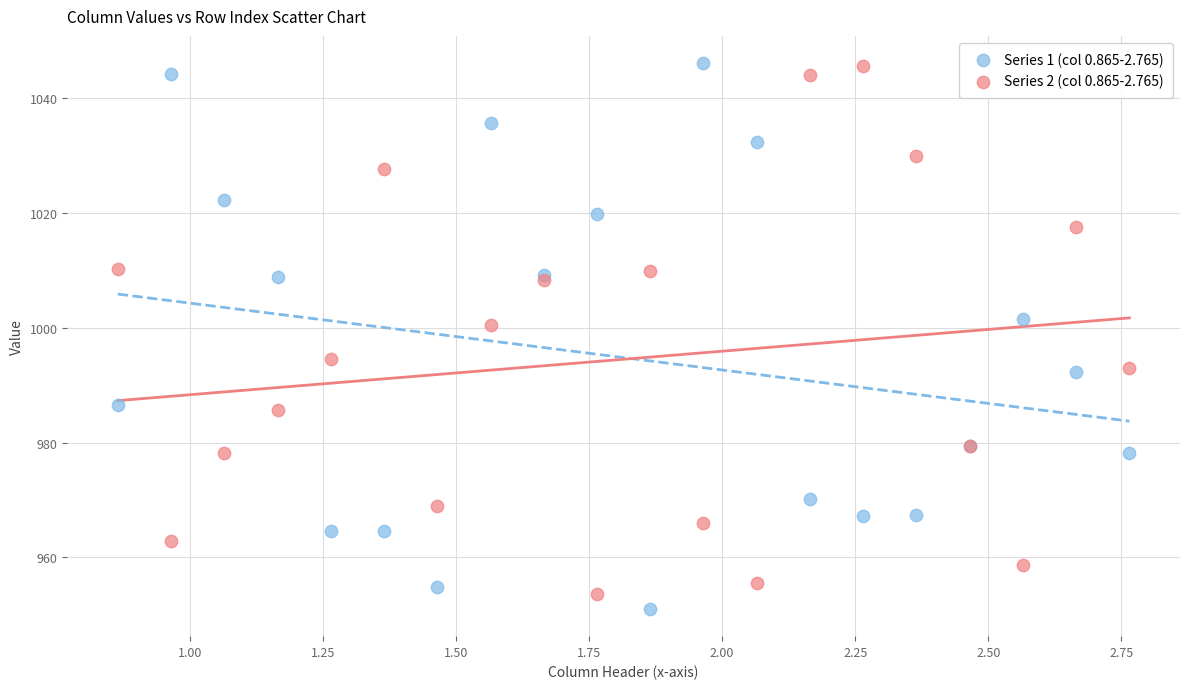

Which series has the widest spread of Y values?

Series 1 (col 0.865-2.765)